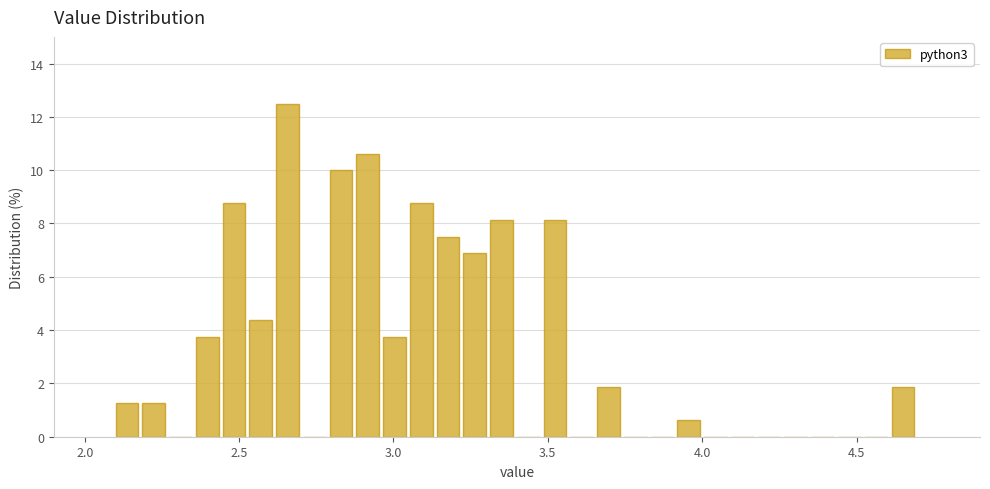

Around what value on the x-axis is the tallest bar? Give the approximate position of its centre, as read against the axis.

2.65